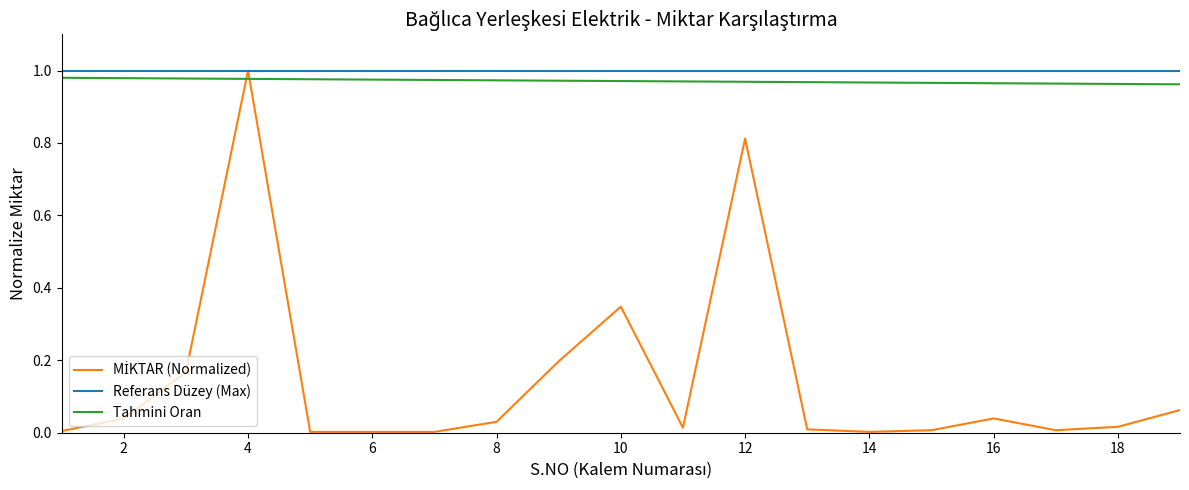

How many Tahmini Oran values are between 0 and 1?

19